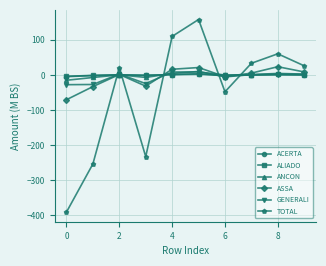

What is the value of the TOTAL point at the 8th from the left?

33.2